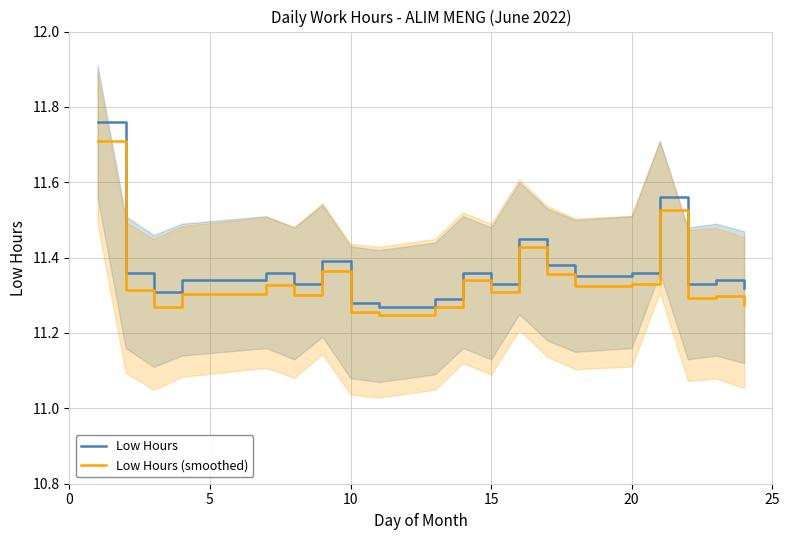

Count the Low Hours (smoothed) values in the range 11 to 12.

20